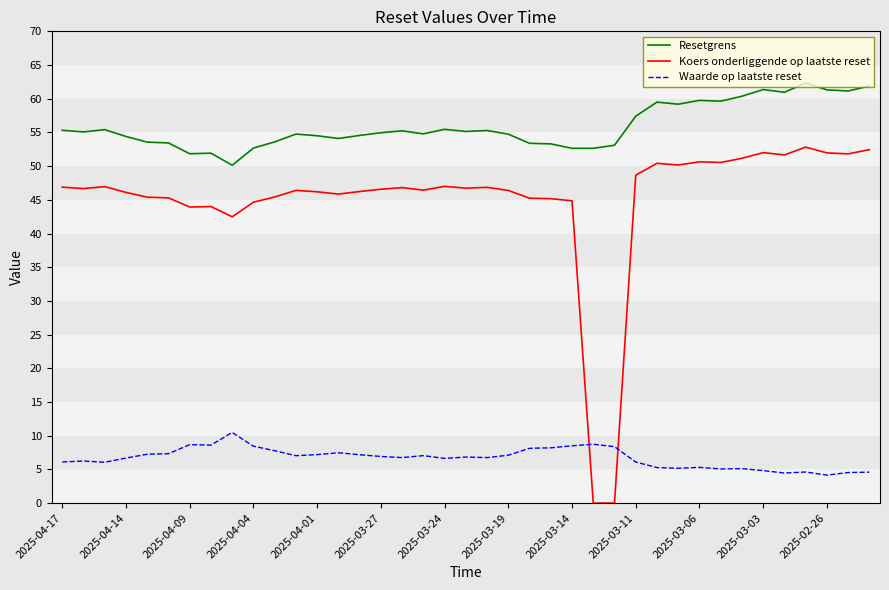

True or false: Resetgrens and Waarde op laatste reset cross at least once.

False